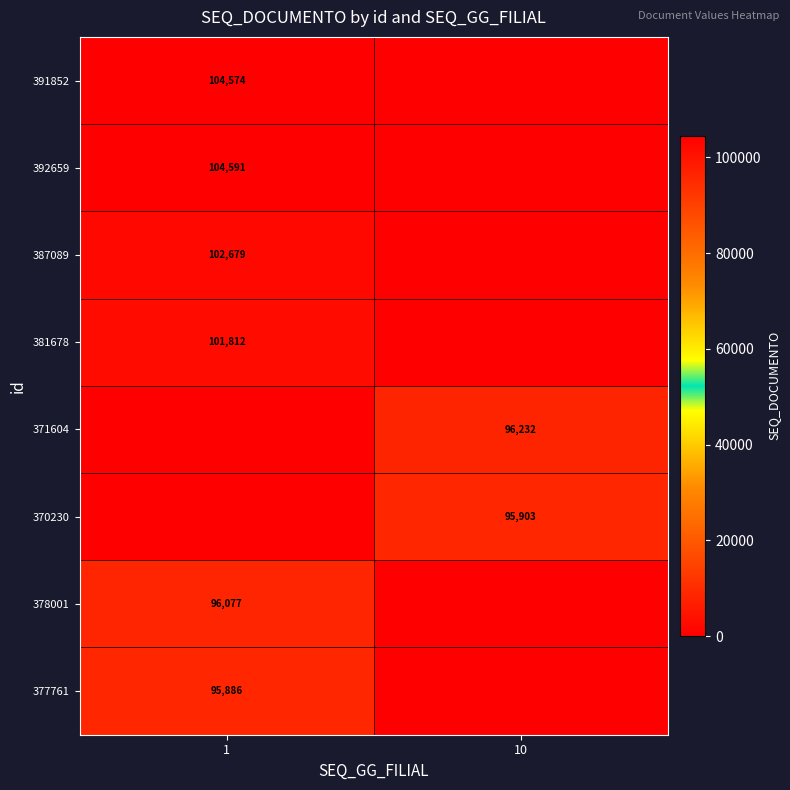

The value of 378001 at 1 is 20713. True or false?

False